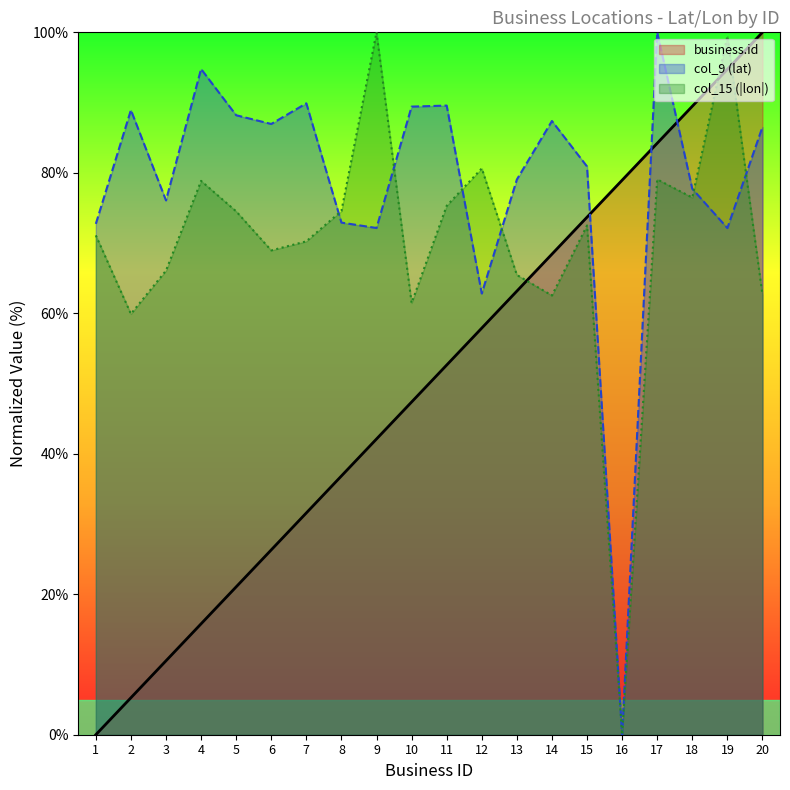

How many lines are shown in the chart?

3